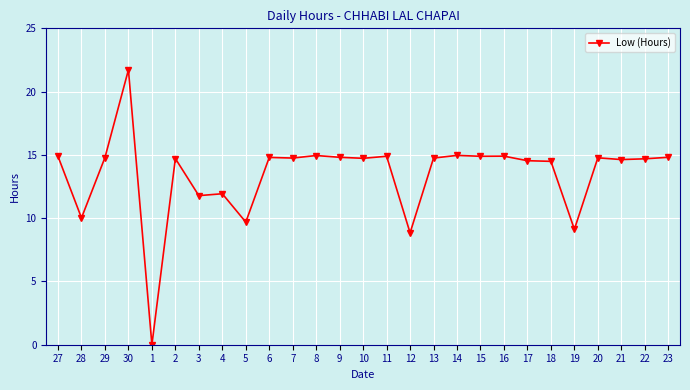

Count the number of data series in this chart.

1